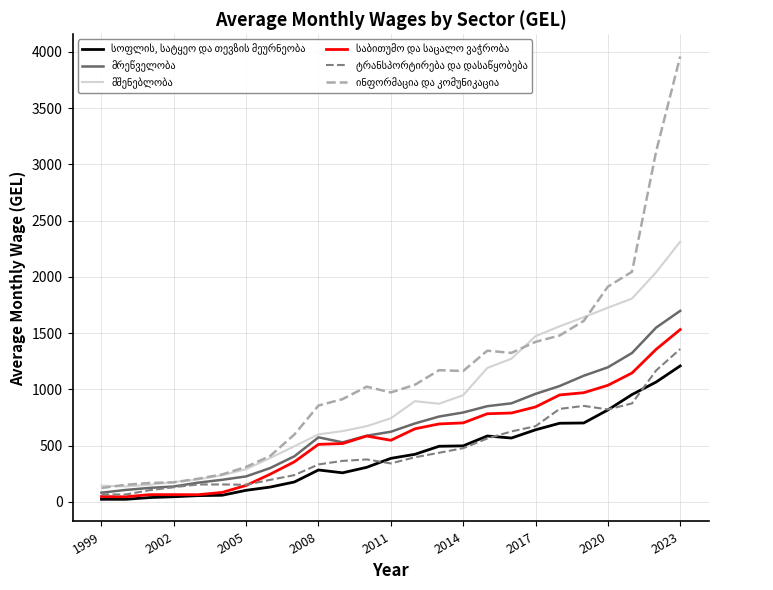

Is it true that მშენებლობა equals 348.3 at 11?

False